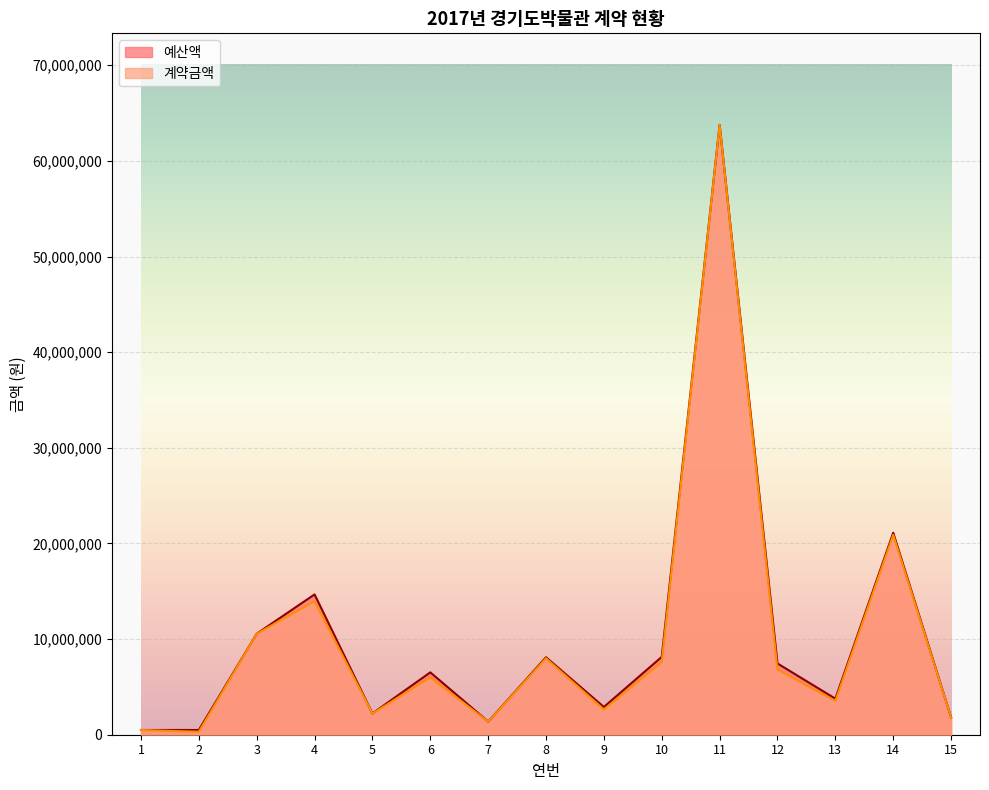

Where is the first local minimum for 예산액?

5